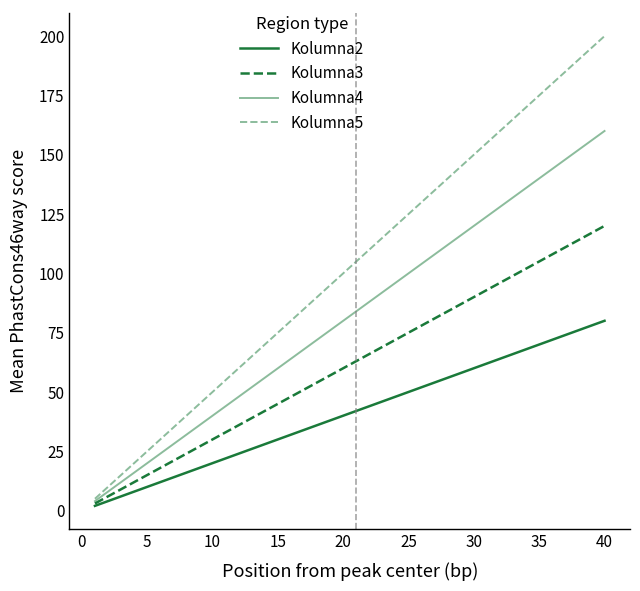

How many lines are shown in the chart?

4